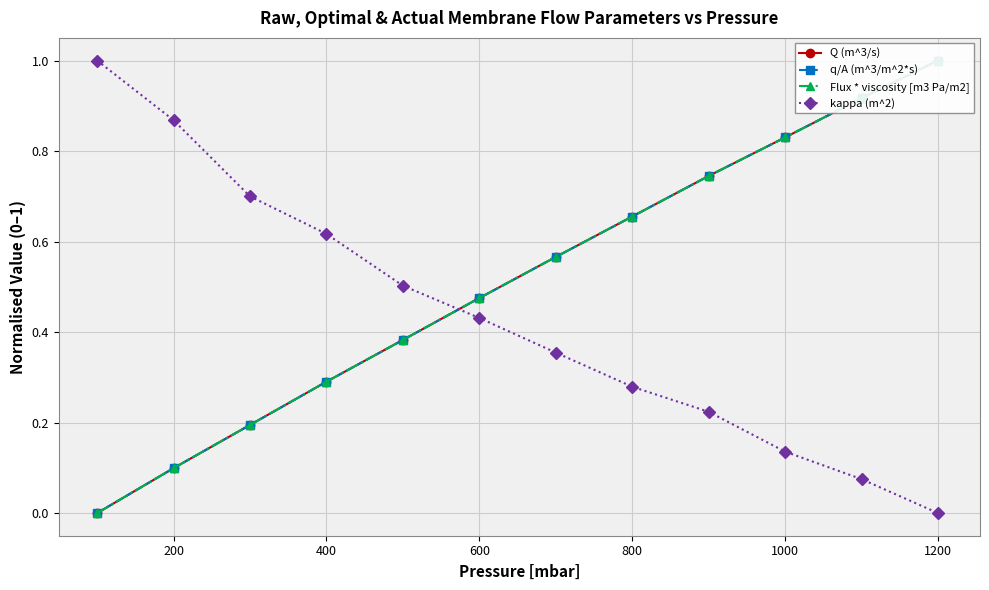

True or false: Q (m^3/s) has more than 2 points higher than both neighbors.

False